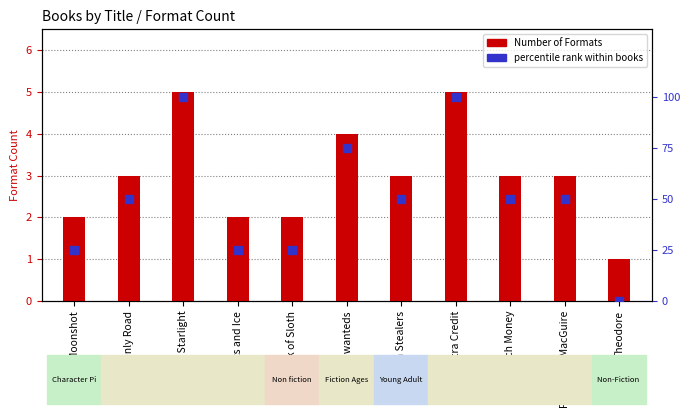

Which series contains the lowest Y value?

percentile rank within books